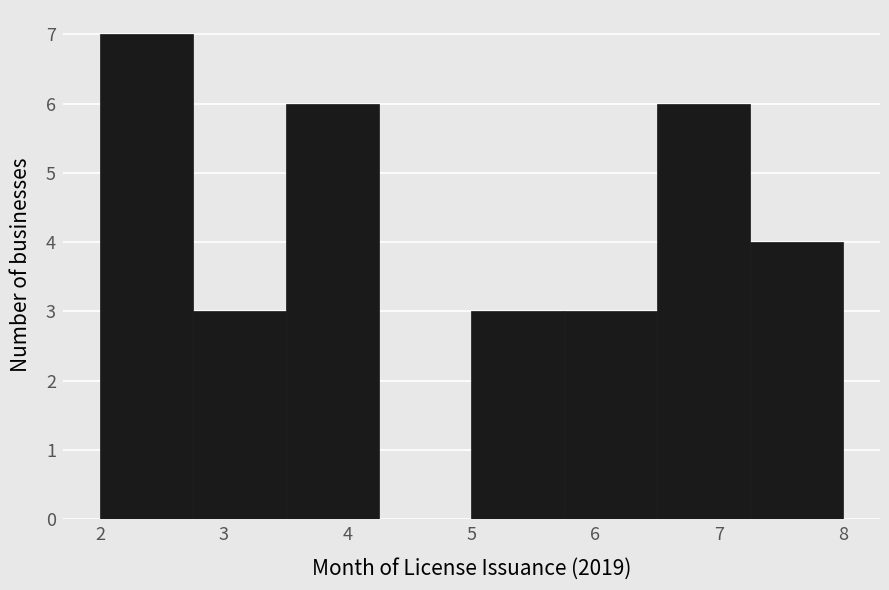

What is the height of the bar covering 6.50 to 7.25 on the x-axis? Neither the bar edges nor the heights are printed on the chart, so give them approximately, as read against the axes.

6